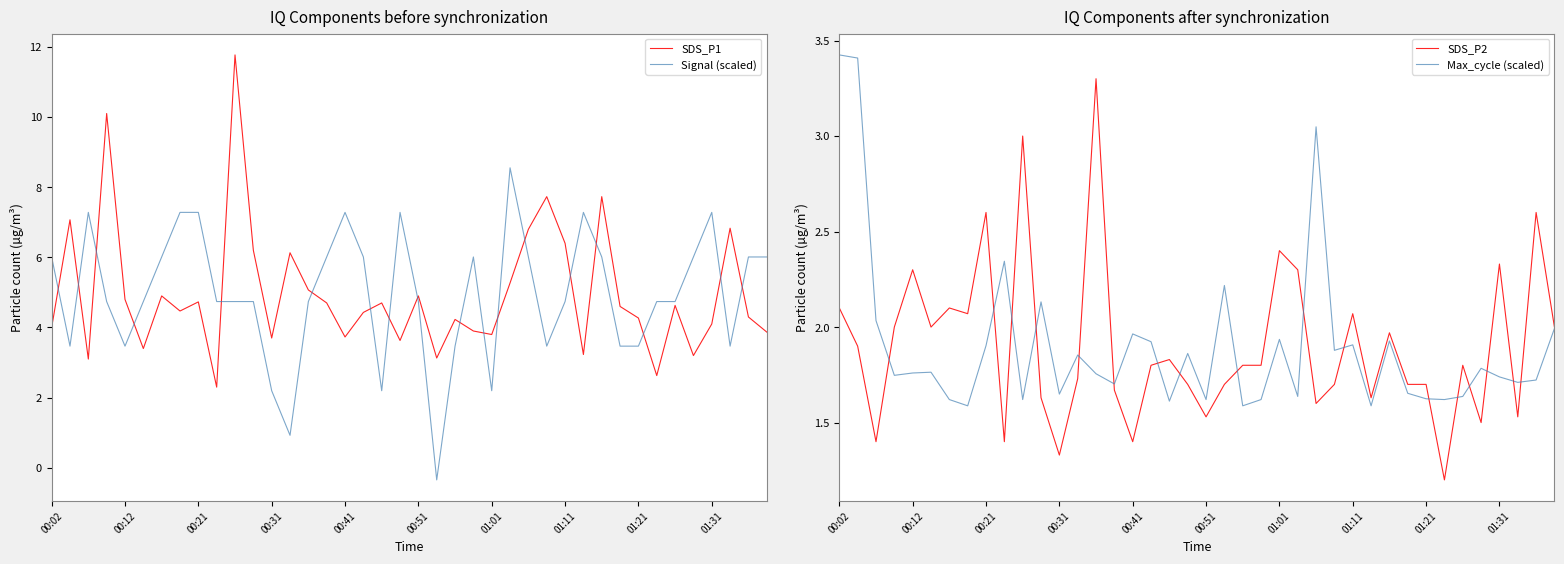

The value of Signal (scaled) at 00:02 is 10.6. True or false?

False